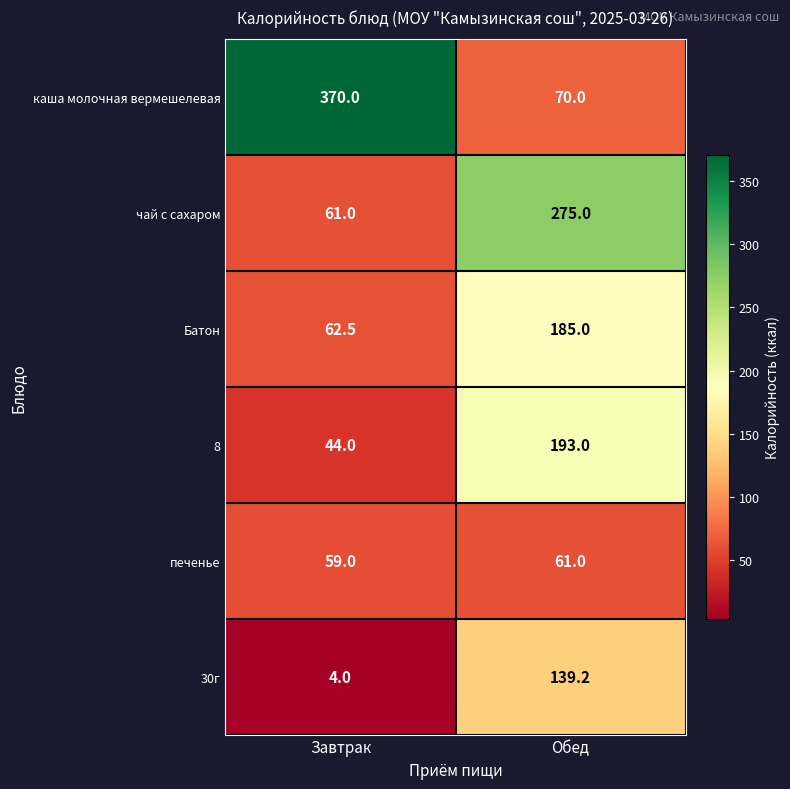

What is the smallest value displayed?

4.0